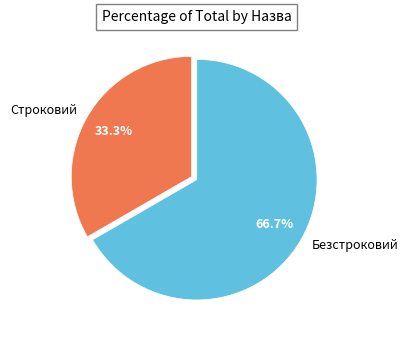

Which slice is the largest?

Безстроковий